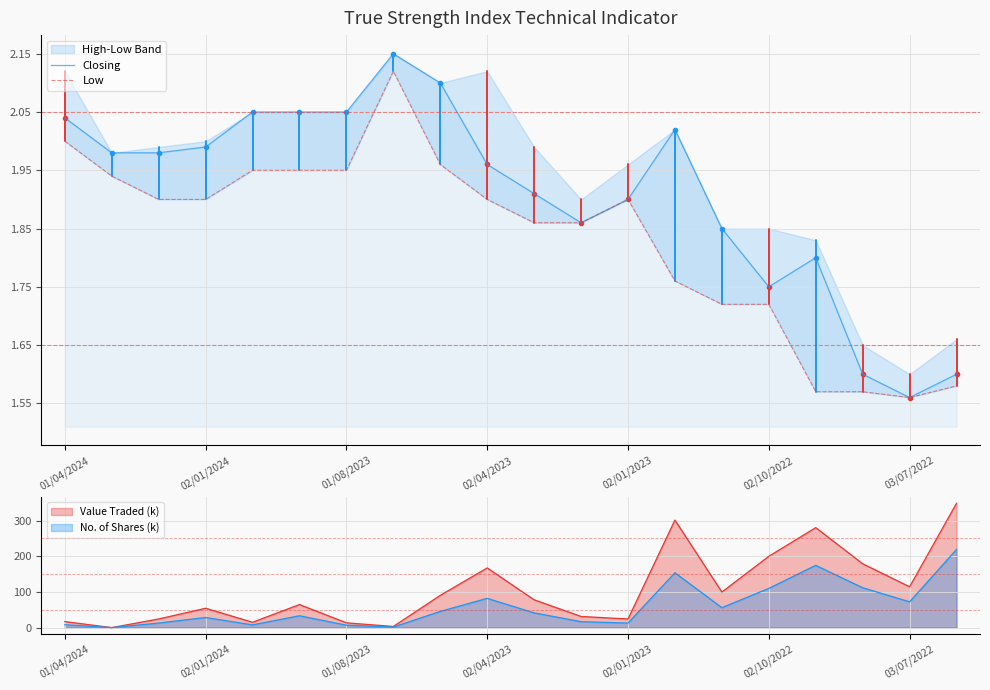

What is the label of the 9th point from the left?

8